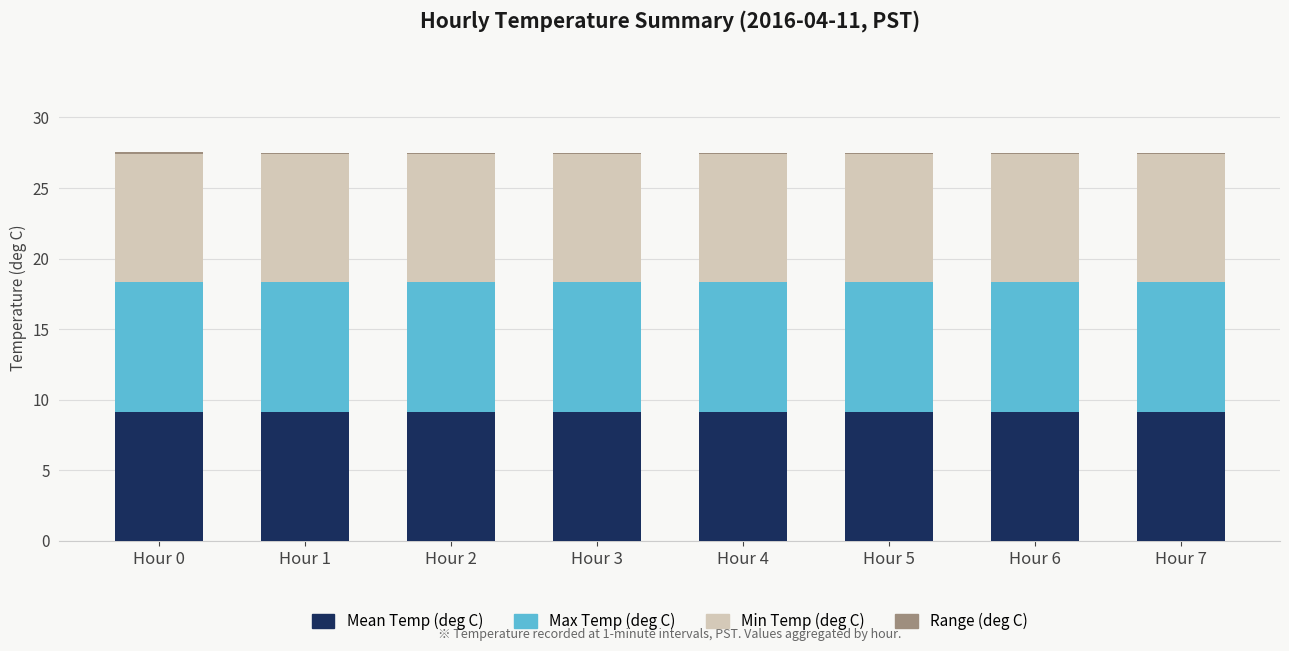

What is the sum of the Range (deg C) values at Hour 7 and Hour 4?

0.2